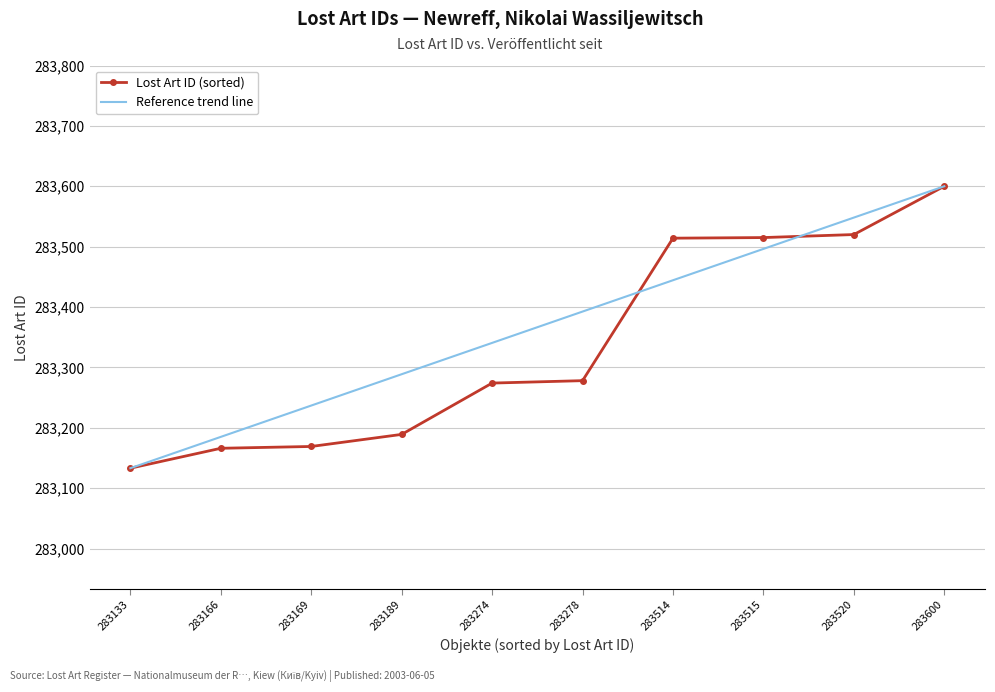

Rank the series by their average value, from lowest to highest.

Lost Art ID (sorted), Reference trend line